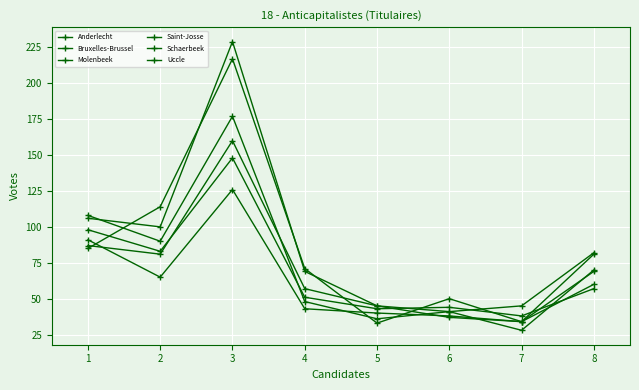

What is the minimum value shown in the chart?

28